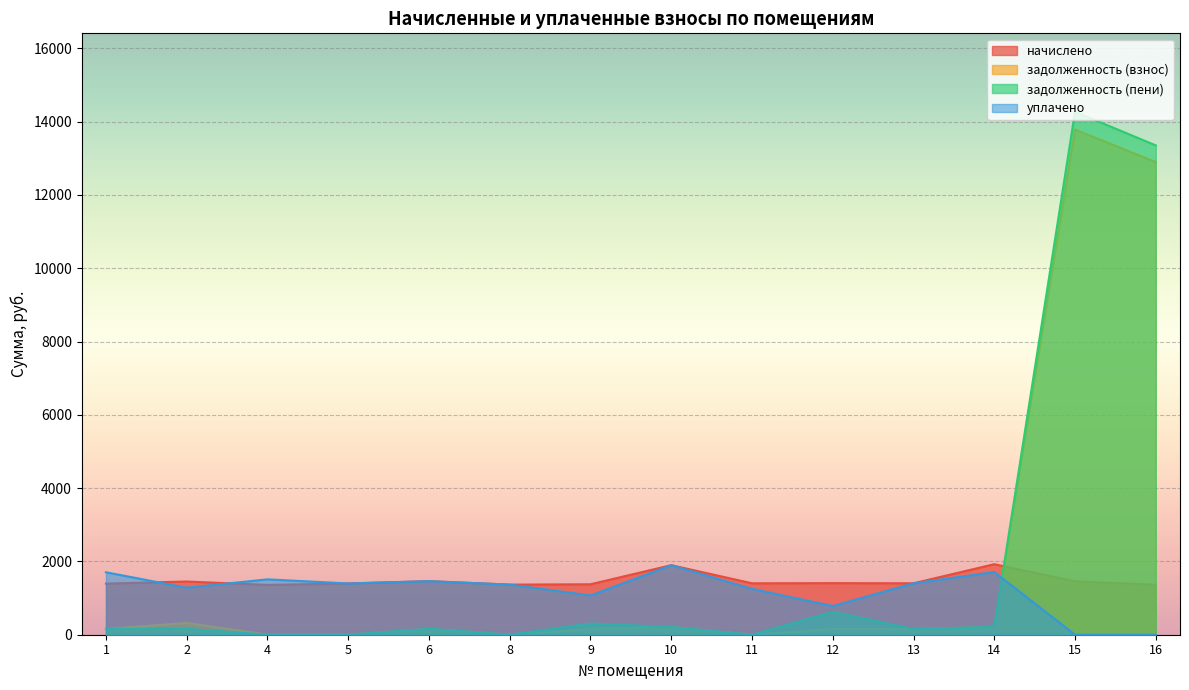

In задолженность (взнос), how many points are lower than both neighbors (excluding endpoints)?

3